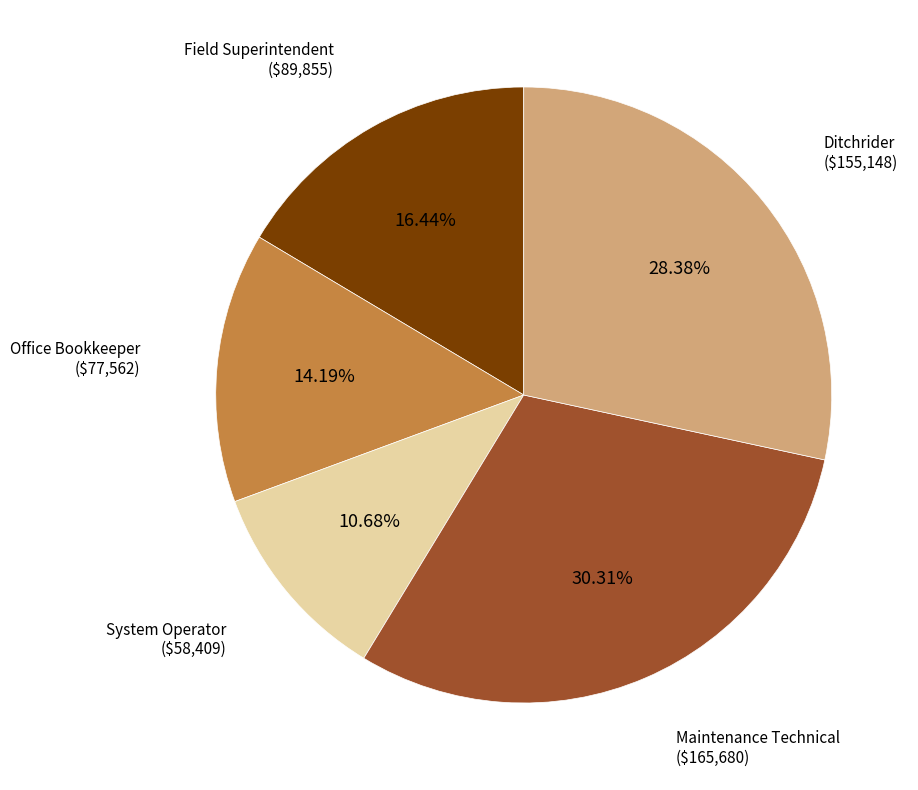

Is there any slice that represents more than half of the pie?

No